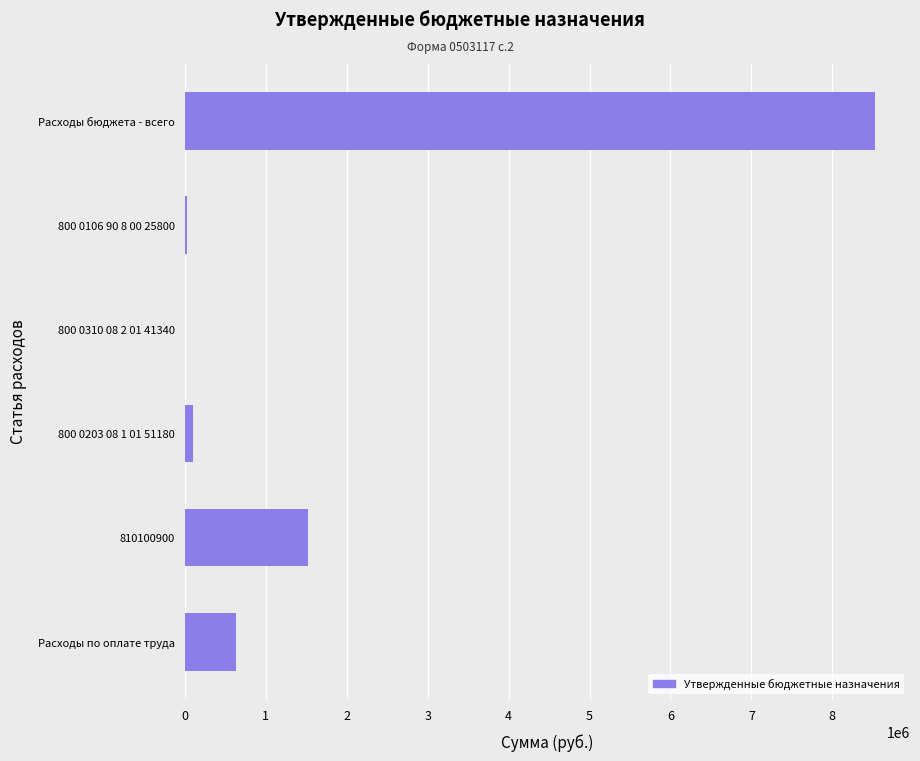

True or false: the data shows 637731.9 at Расходы по оплате труда.

True